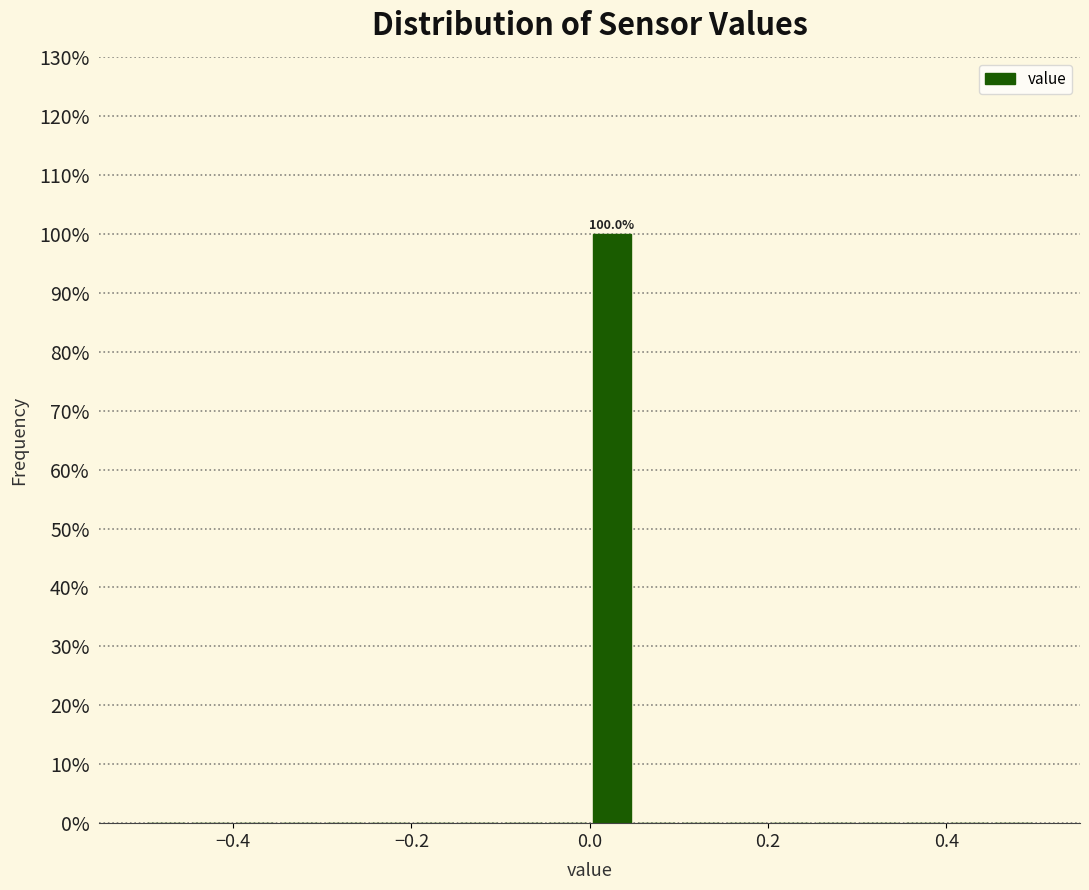

Around what value on the x-axis is the tallest bar? Give the approximate position of its centre, as read against the axis.

0.02